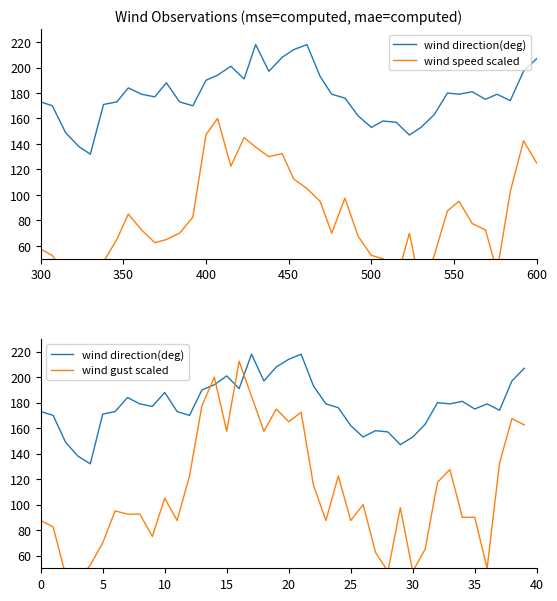

At how many categories does at least one series exceed 208?

4